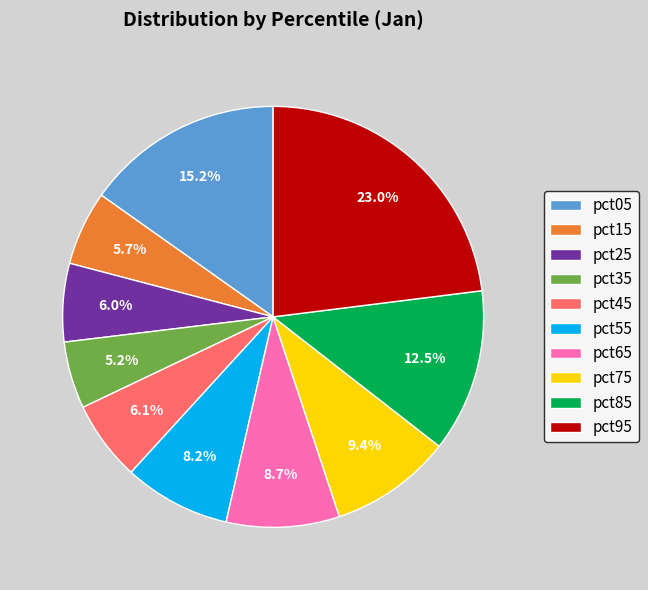

Is pct35 the majority of the pie?

No